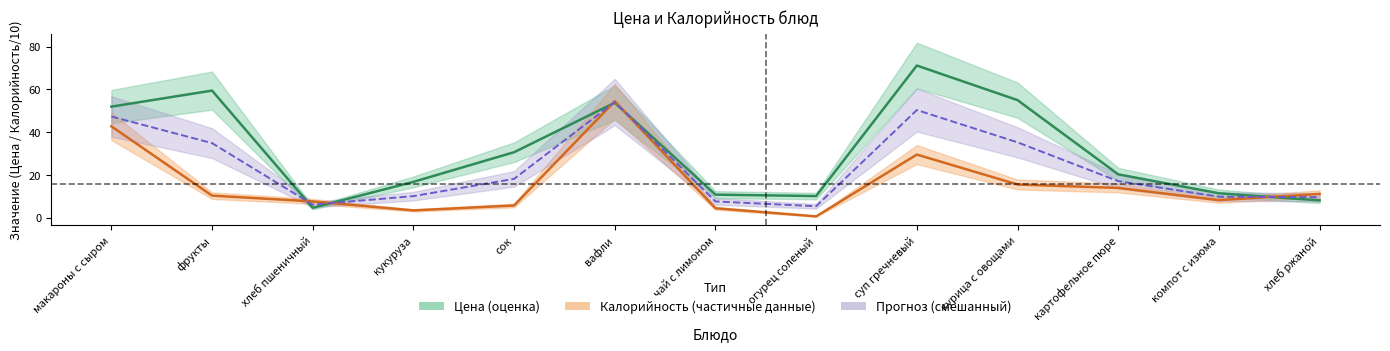

The Цена series shows 33.2 at фрукты. True or false?

False